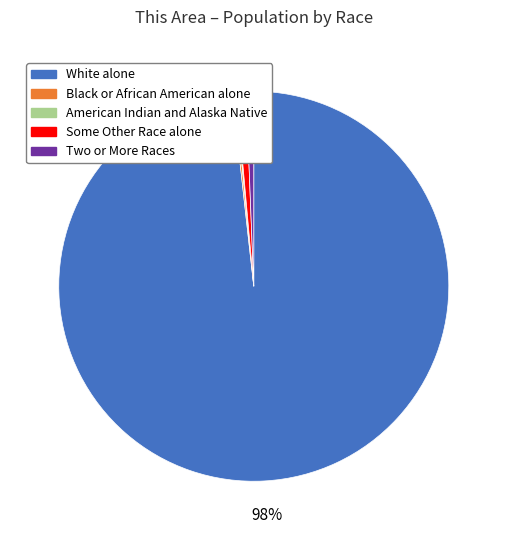

To the nearest percent, what is the average slice percentage?

20%